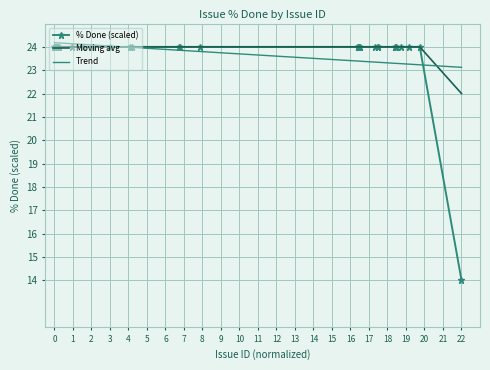

What is the maximum value for Trend?

24.2